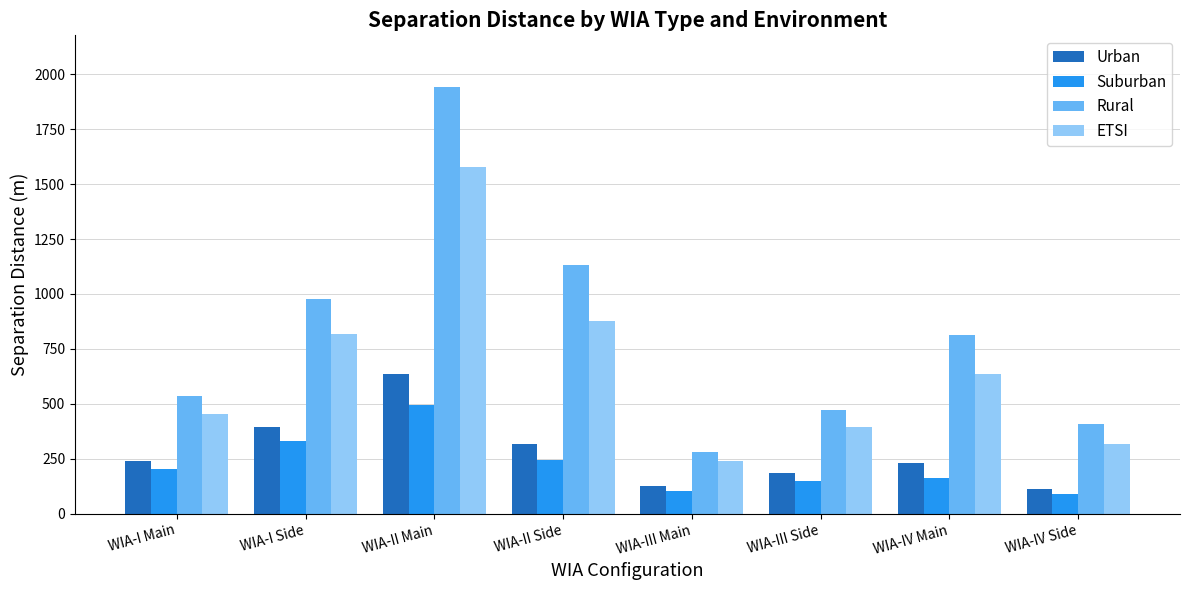

Between WIA-II Main and WIA-IV Side, which series saw the biggest shift?

Rural